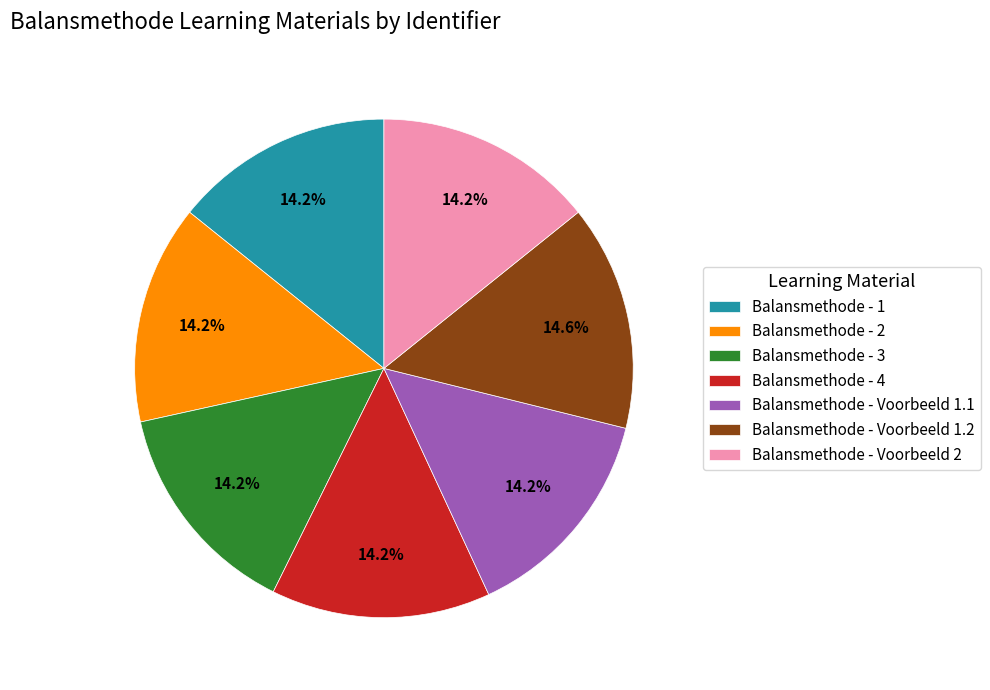

To the nearest percent, what is the average slice percentage?

14%